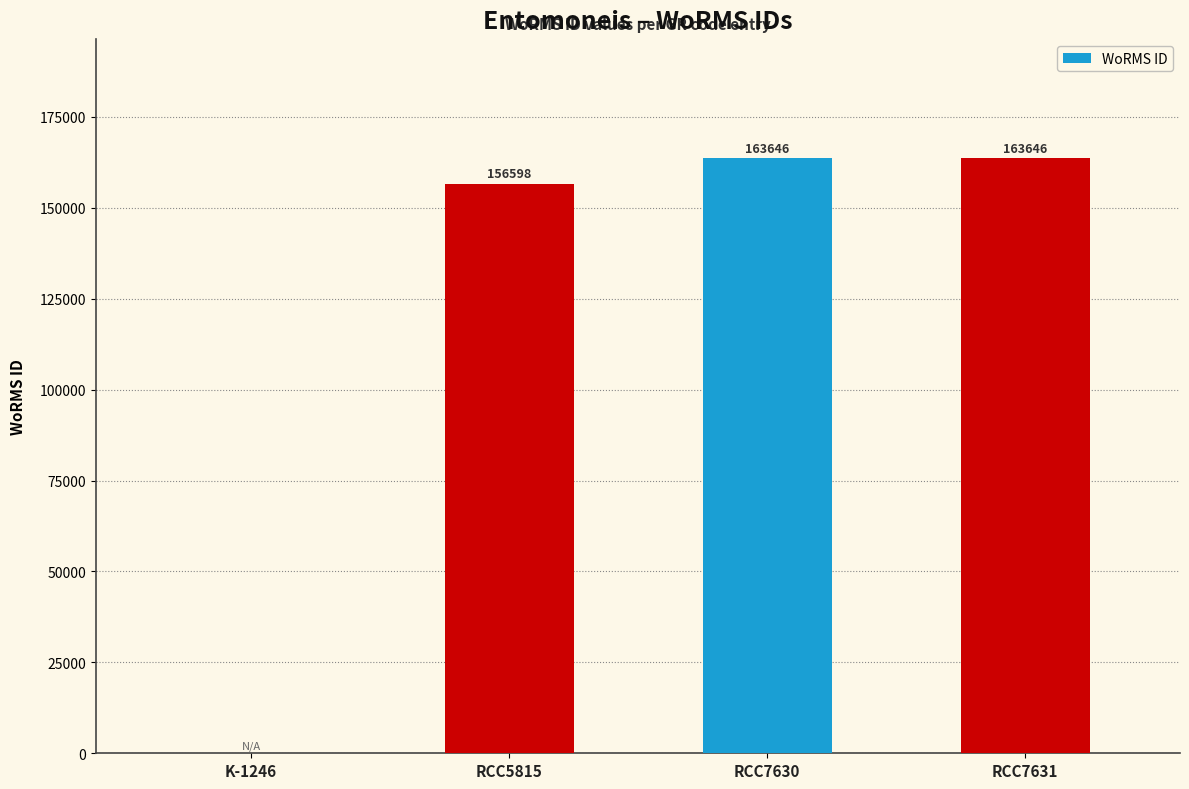

Reading left to right, transcribe all the data shown in this chart.

K-1246=0	RCC5815=156598	RCC7630=163646	RCC7631=163646